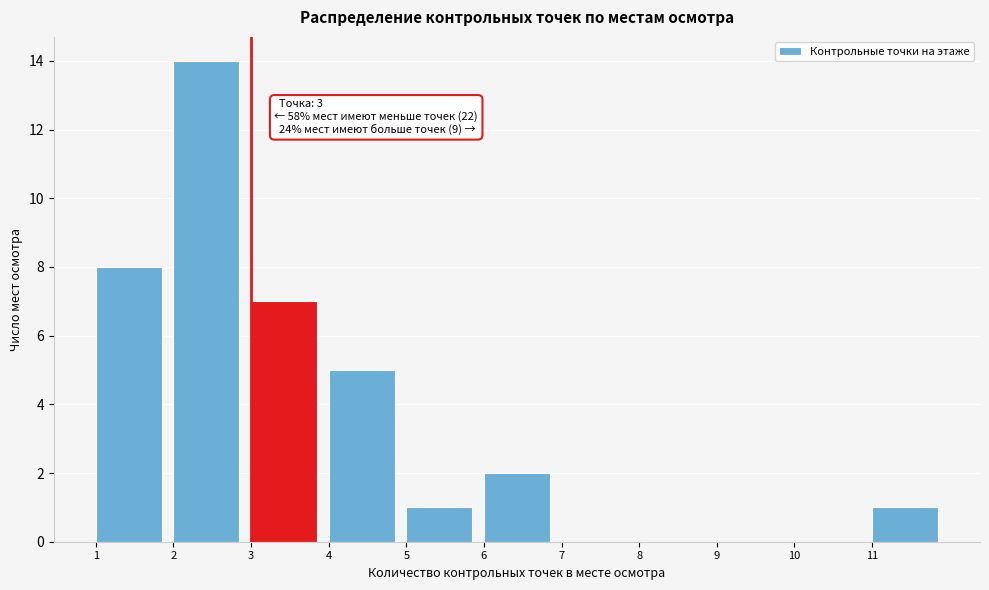

Over which range of the x-axis is the bar tallest?

2 to 3